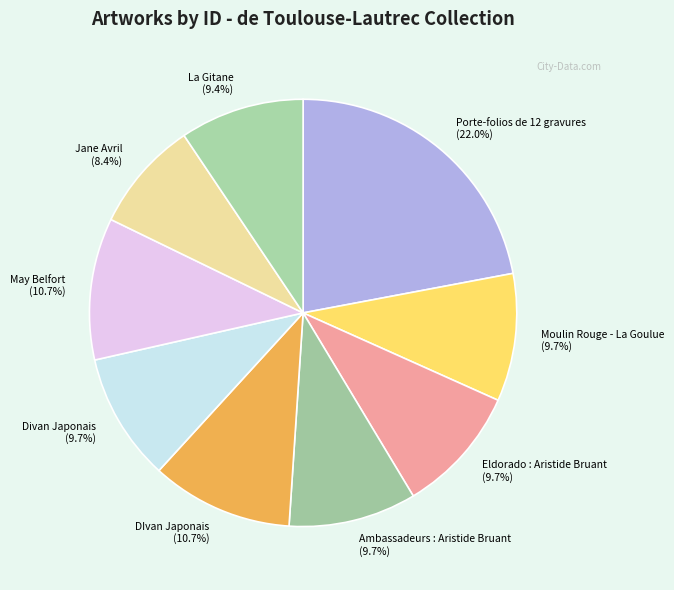

Between Porte-folios de 12 gravures and La Gitane, which is larger?

Porte-folios de 12 gravures